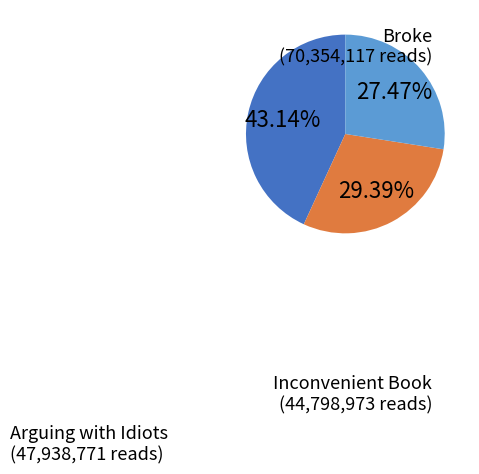

Is it true that Arguing with Idiots is 44% of the pie?

False